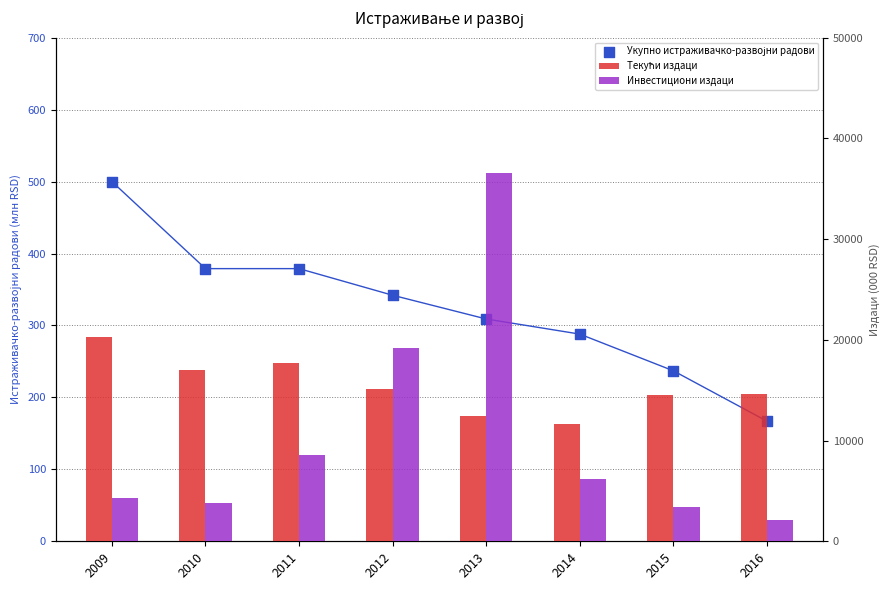

What are all the series names shown in the legend?

Укупно истраживачко-развојни радови, Текући издаци, Инвестициони издаци